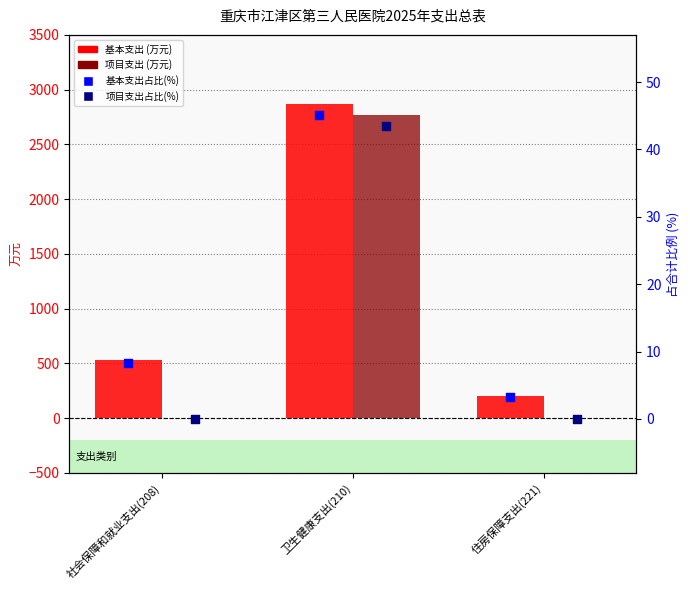

Which series has the largest total across all categories?

基本支出